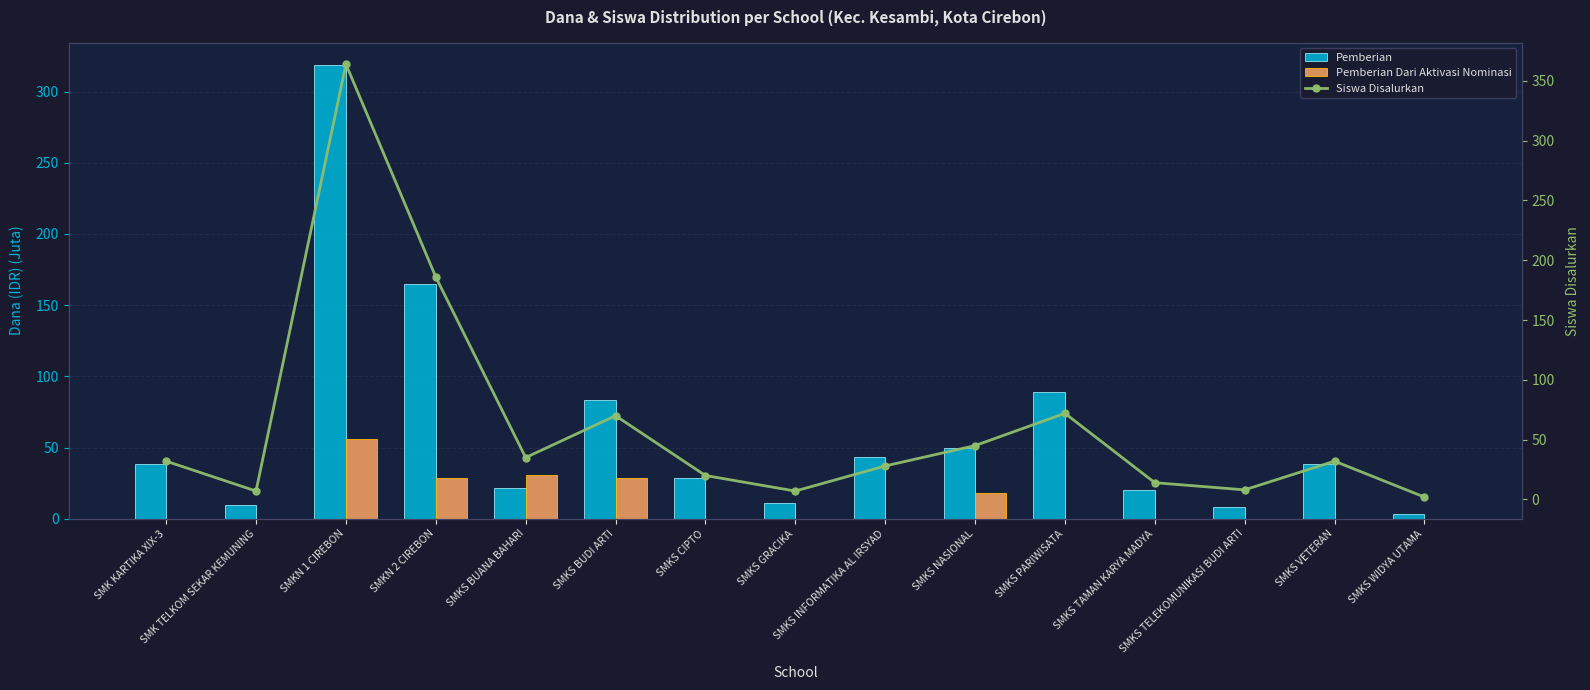

Is it true that Pemberian Dari Aktivasi Nominasi equals 55.8 at SMKN 1 CIREBON?

True